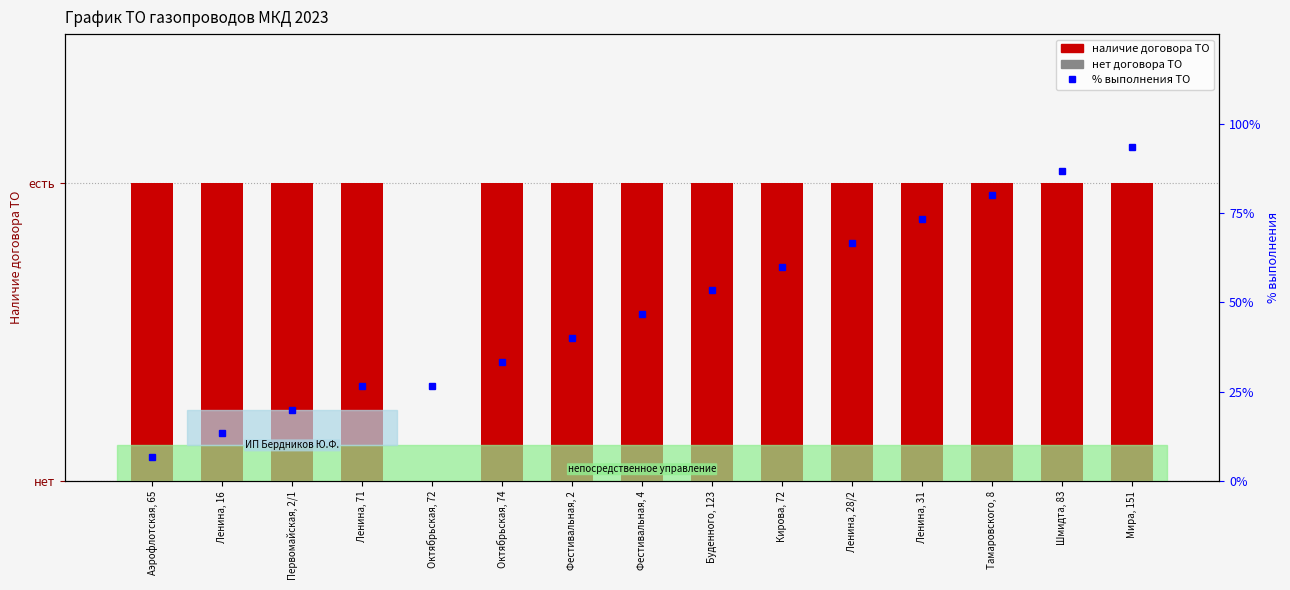

Is it true that % выполнения ТО equals 53.3 at Буденного, 123?

True